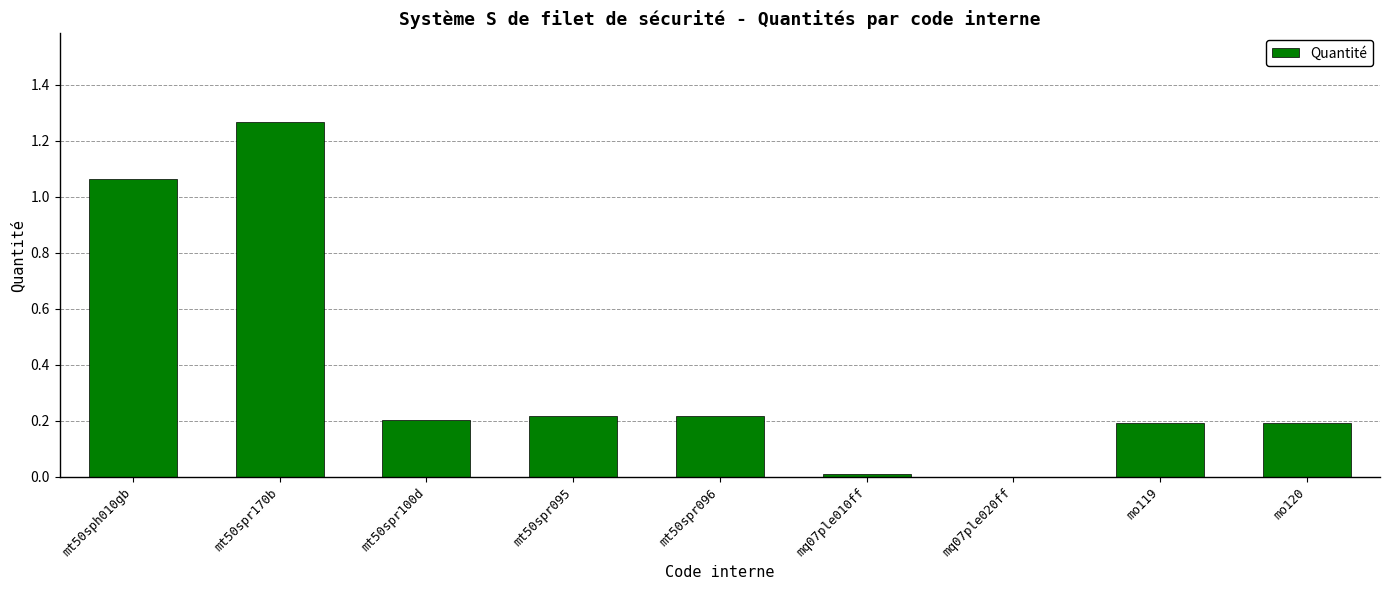

Are the bars horizontal?

No